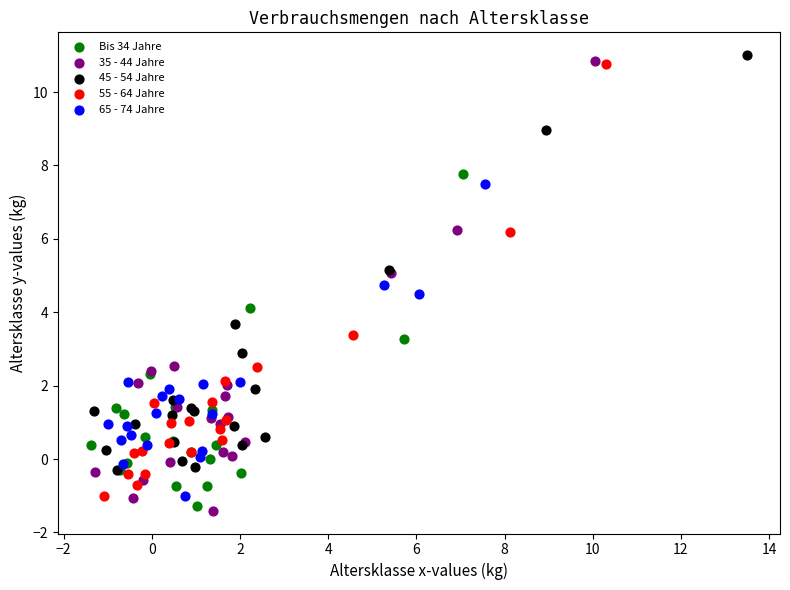

Which series has the largest Y range (max minus min)?

35 - 44 Jahre